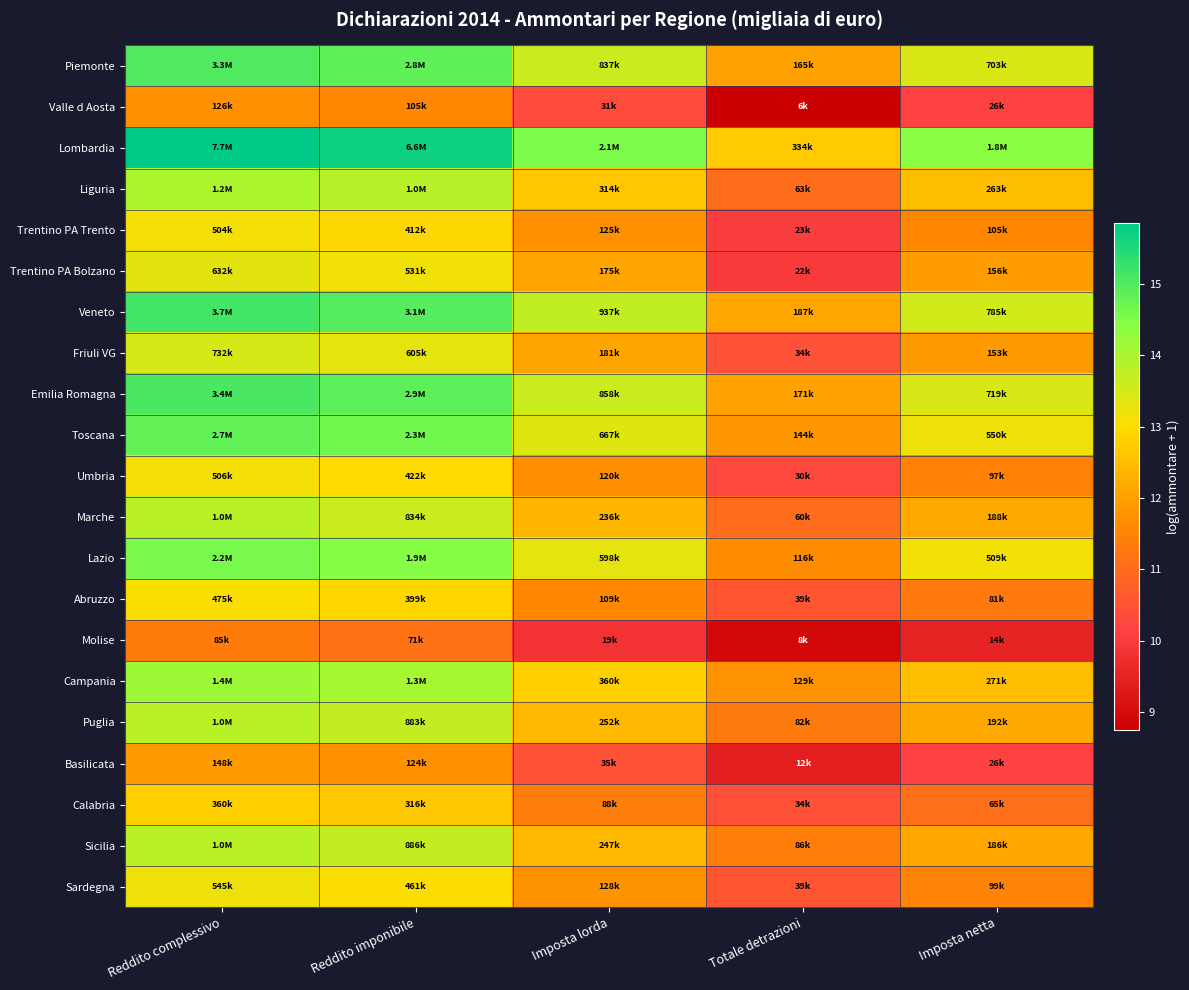

Reading left to right, transcribe all the data shown in this chart.

Piemonte: Reddito complessivo=15.0	Reddito imponibile=14.8	Imposta lorda=13.6	Totale detrazioni=12.0	Imposta netta=13.5
Valle d Aosta: Reddito complessivo=11.7	Reddito imponibile=11.6	Imposta lorda=10.3	Totale detrazioni=8.8	Imposta netta=10.2
Lombardia: Reddito complessivo=15.9	Reddito imponibile=15.7	Imposta lorda=14.5	Totale detrazioni=12.7	Imposta netta=14.4
Liguria: Reddito complessivo=14.0	Reddito imponibile=13.9	Imposta lorda=12.7	Totale detrazioni=11.0	Imposta netta=12.5
Trentino PA Trento: Reddito complessivo=13.1	Reddito imponibile=12.9	Imposta lorda=11.7	Totale detrazioni=10.0	Imposta netta=11.6
Trentino PA Bolzano: Reddito complessivo=13.4	Reddito imponibile=13.2	Imposta lorda=12.1	Totale detrazioni=10.0	Imposta netta=12.0
Veneto: Reddito complessivo=15.1	Reddito imponibile=15.0	Imposta lorda=13.8	Totale detrazioni=12.1	Imposta netta=13.6
Friuli VG: Reddito complessivo=13.5	Reddito imponibile=13.3	Imposta lorda=12.1	Totale detrazioni=10.4	Imposta netta=11.9
Emilia Romagna: Reddito complessivo=15.0	Reddito imponibile=14.9	Imposta lorda=13.7	Totale detrazioni=12.0	Imposta netta=13.5
Toscana: Reddito complessivo=14.8	Reddito imponibile=14.6	Imposta lorda=13.4	Totale detrazioni=11.9	Imposta netta=13.2
Umbria: Reddito complessivo=13.1	Reddito imponibile=13.0	Imposta lorda=11.7	Totale detrazioni=10.3	Imposta netta=11.5
Marche: Reddito complessivo=13.8	Reddito imponibile=13.6	Imposta lorda=12.4	Totale detrazioni=11.0	Imposta netta=12.1
Lazio: Reddito complessivo=14.6	Reddito imponibile=14.5	Imposta lorda=13.3	Totale detrazioni=11.7	Imposta netta=13.1
Abruzzo: Reddito complessivo=13.1	Reddito imponibile=12.9	Imposta lorda=11.6	Totale detrazioni=10.6	Imposta netta=11.3
Molise: Reddito complessivo=11.4	Reddito imponibile=11.2	Imposta lorda=9.9	Totale detrazioni=9.0	Imposta netta=9.5
Campania: Reddito complessivo=14.2	Reddito imponibile=14.1	Imposta lorda=12.8	Totale detrazioni=11.8	Imposta netta=12.5
Puglia: Reddito complessivo=13.9	Reddito imponibile=13.7	Imposta lorda=12.4	Totale detrazioni=11.3	Imposta netta=12.2
Basilicata: Reddito complessivo=11.9	Reddito imponibile=11.7	Imposta lorda=10.4	Totale detrazioni=9.4	Imposta netta=10.2
Calabria: Reddito complessivo=12.8	Reddito imponibile=12.7	Imposta lorda=11.4	Totale detrazioni=10.4	Imposta netta=11.1
Sicilia: Reddito complessivo=13.8	Reddito imponibile=13.7	Imposta lorda=12.4	Totale detrazioni=11.4	Imposta netta=12.1
Sardegna: Reddito complessivo=13.2	Reddito imponibile=13.0	Imposta lorda=11.8	Totale detrazioni=10.6	Imposta netta=11.5